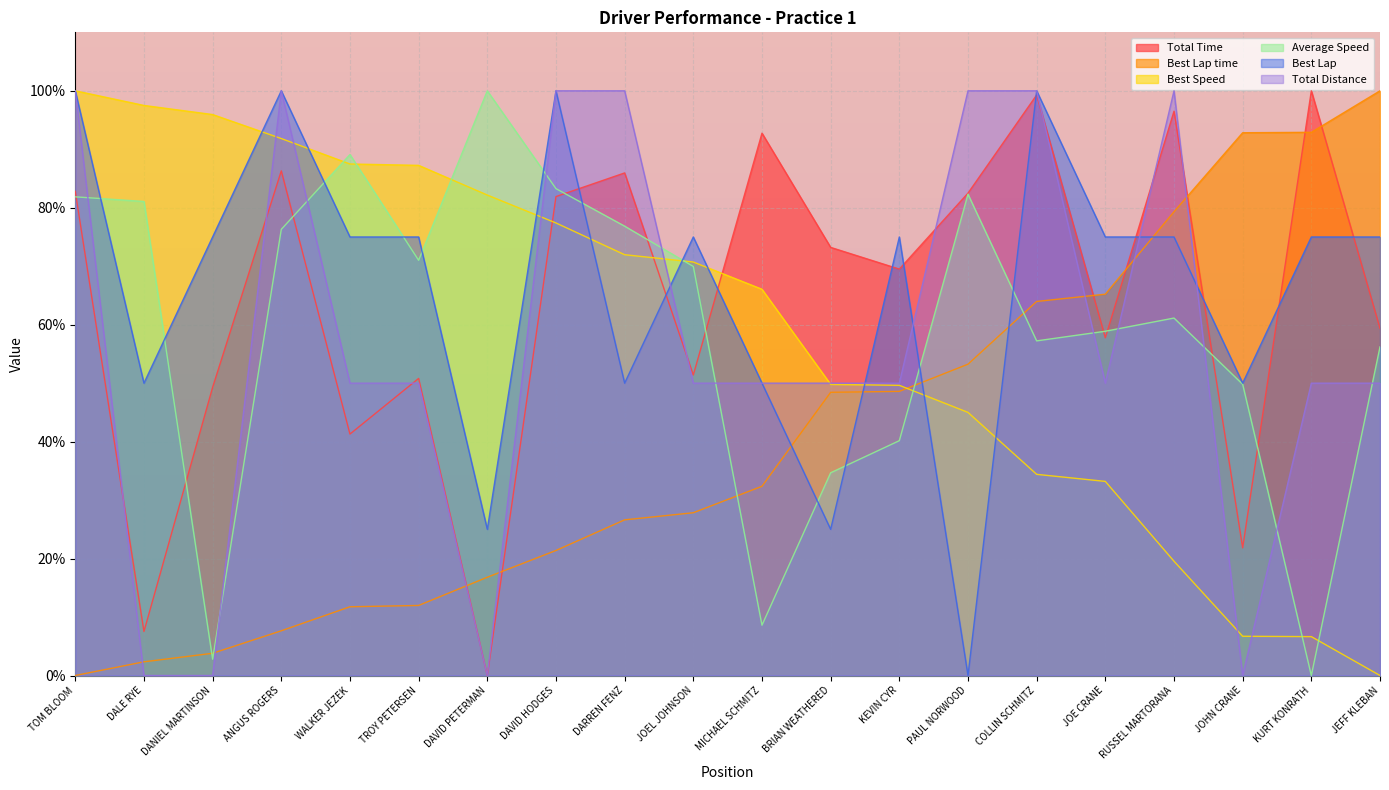

The value of Average Speed at BRIAN WEATHERED is 62.1. True or false?

False